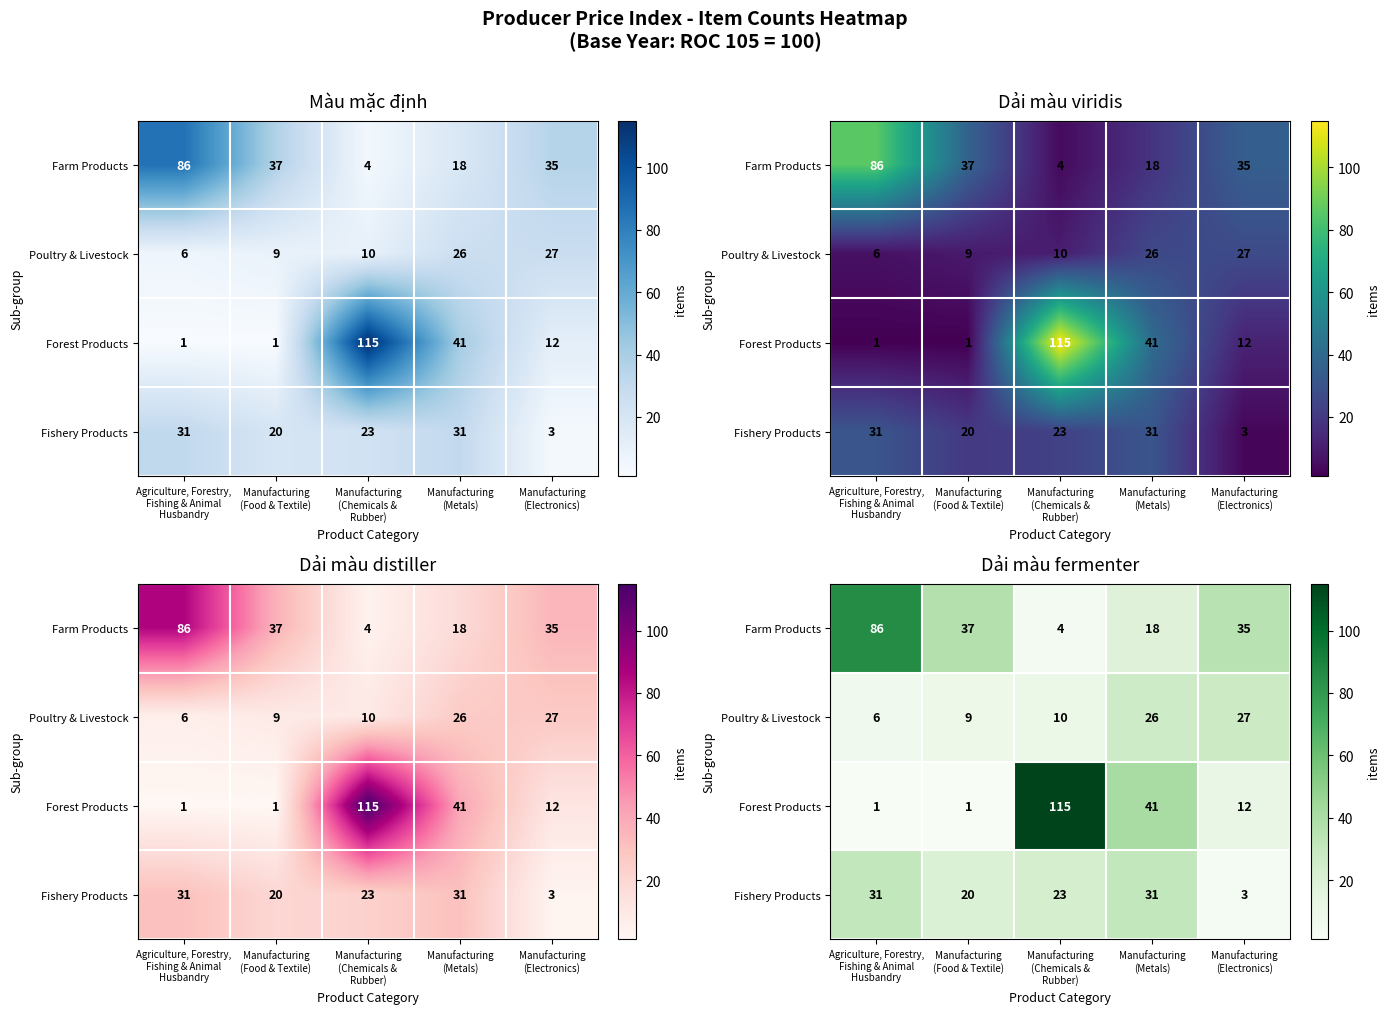

Which series has the largest total across all categories?

Farm Products